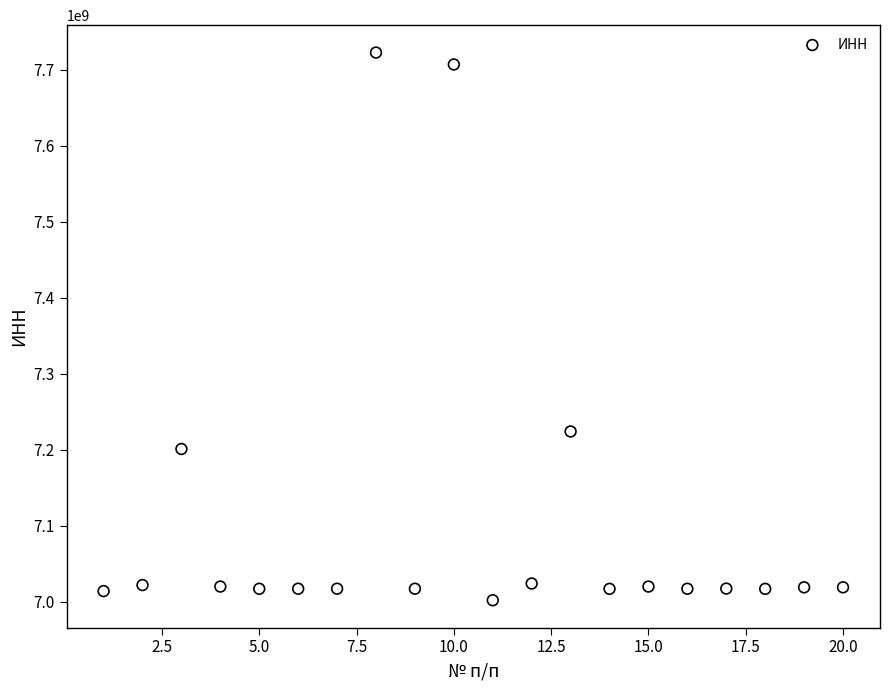

What is the range of Y values (max minus min)?

720408749